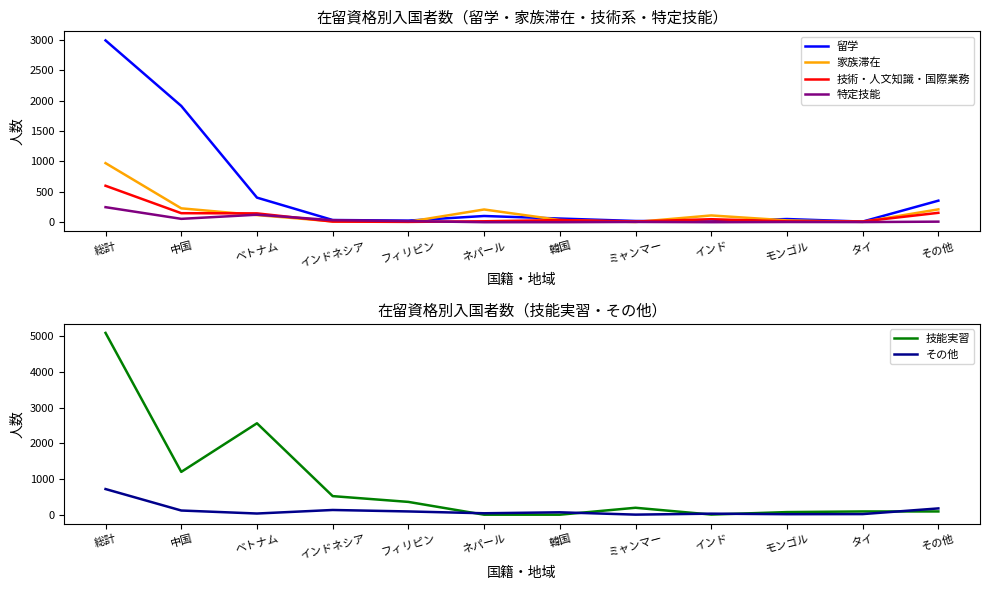

What is the minimum value for 留学?

10